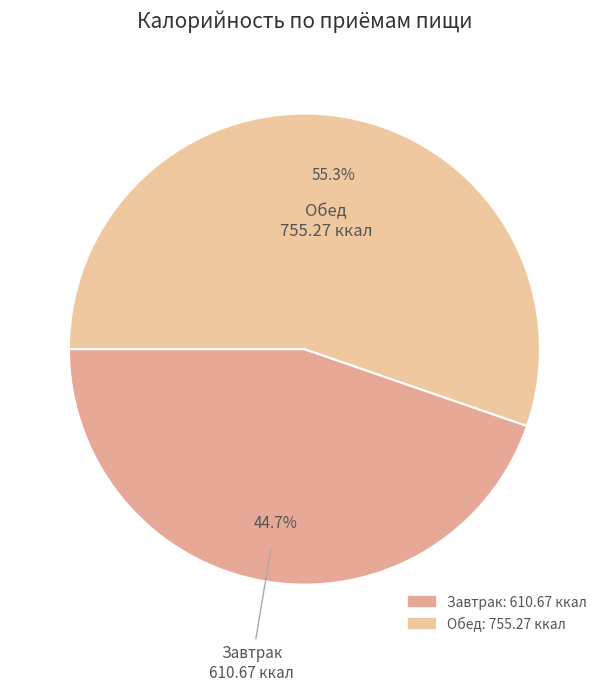

What is the ratio of the value at Завтрак to the value at Обед?

0.8